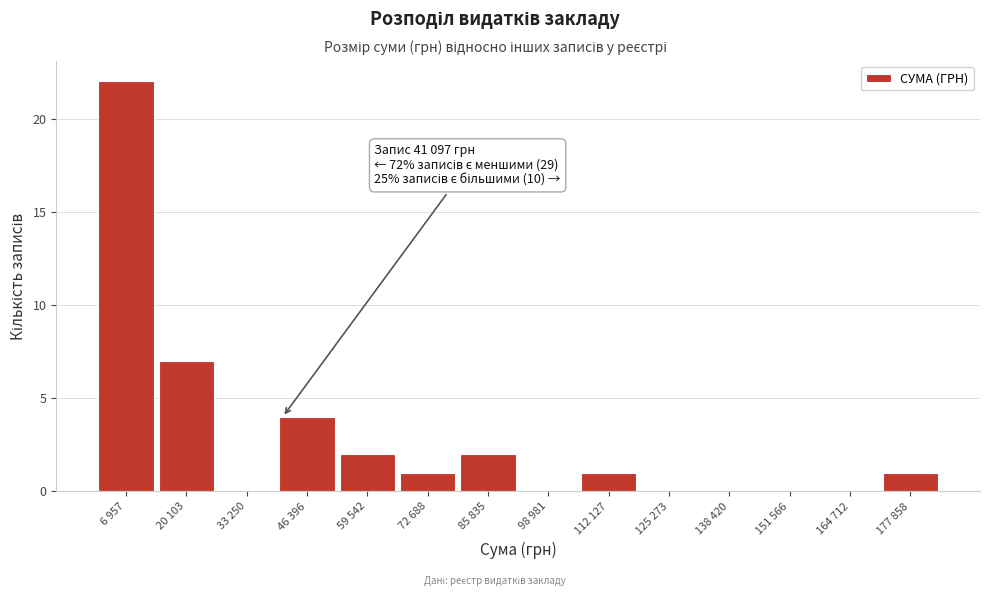

Reading left to right, what are all the values shown in this chart?

6 957=22	20 103=7	33 250=0	46 396=4	59 542=2	72 688=1	85 835=2	98 981=0	112 127=1	125 273=0	138 420=0	151 566=0	164 712=0	177 858=1